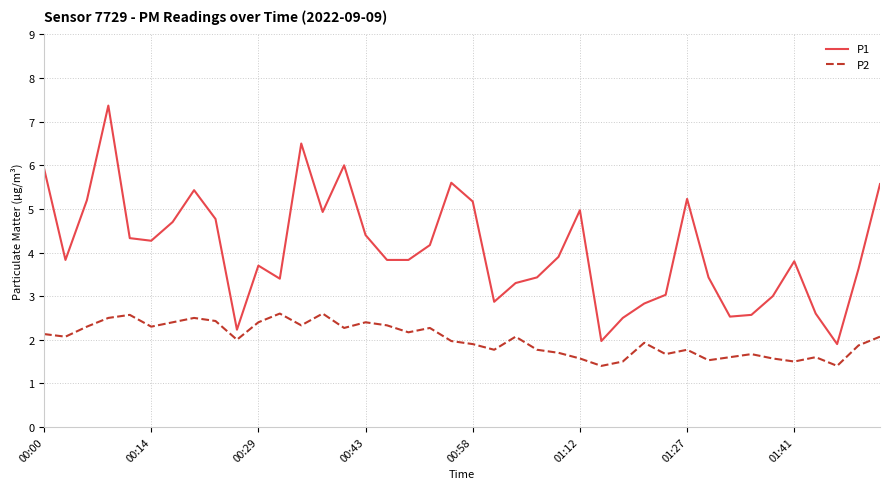

Rank the series by their maximum value, from highest to lowest.

P1, P2